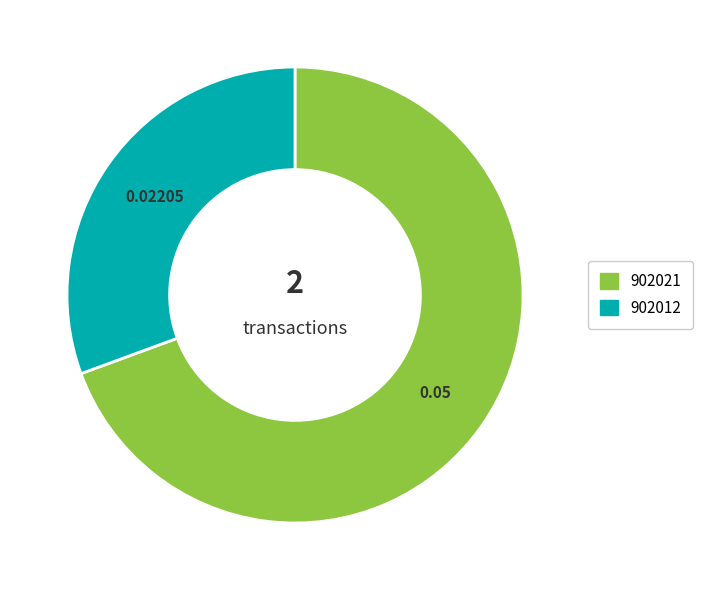

Which category accounts for the majority?

902021